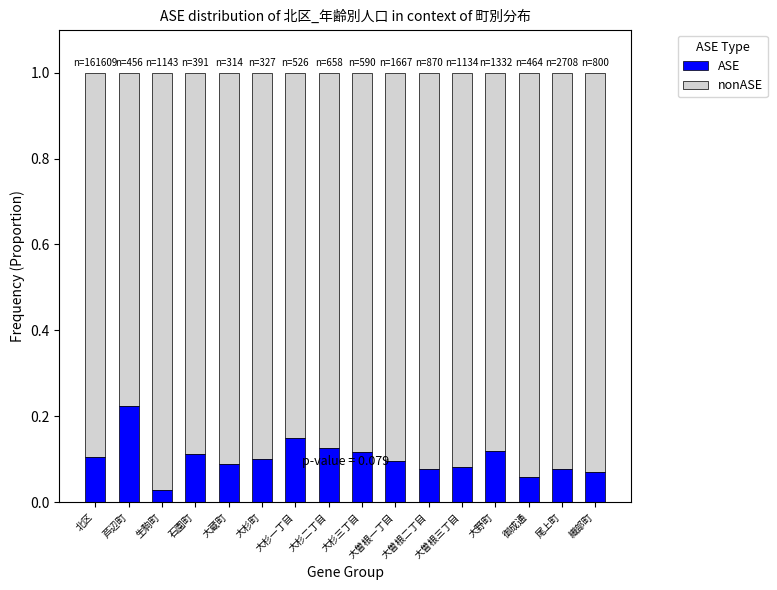

Count the ASE values in the range 0 to 1.

16